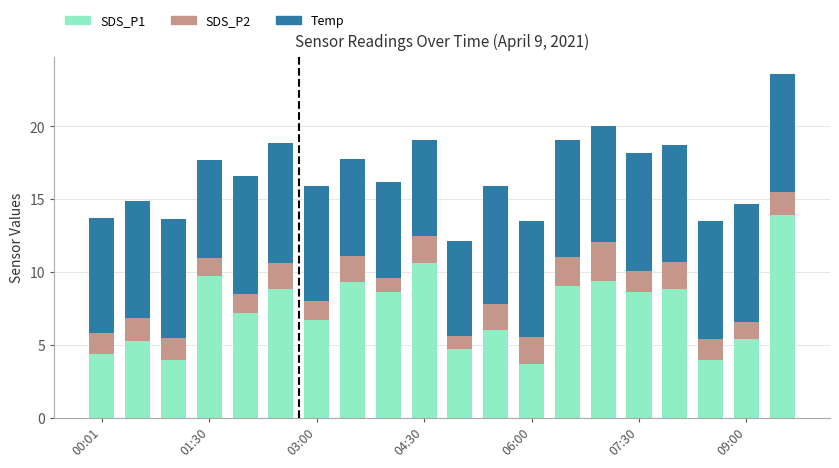

What is the highest value of the SDS_P1 series?

13.9